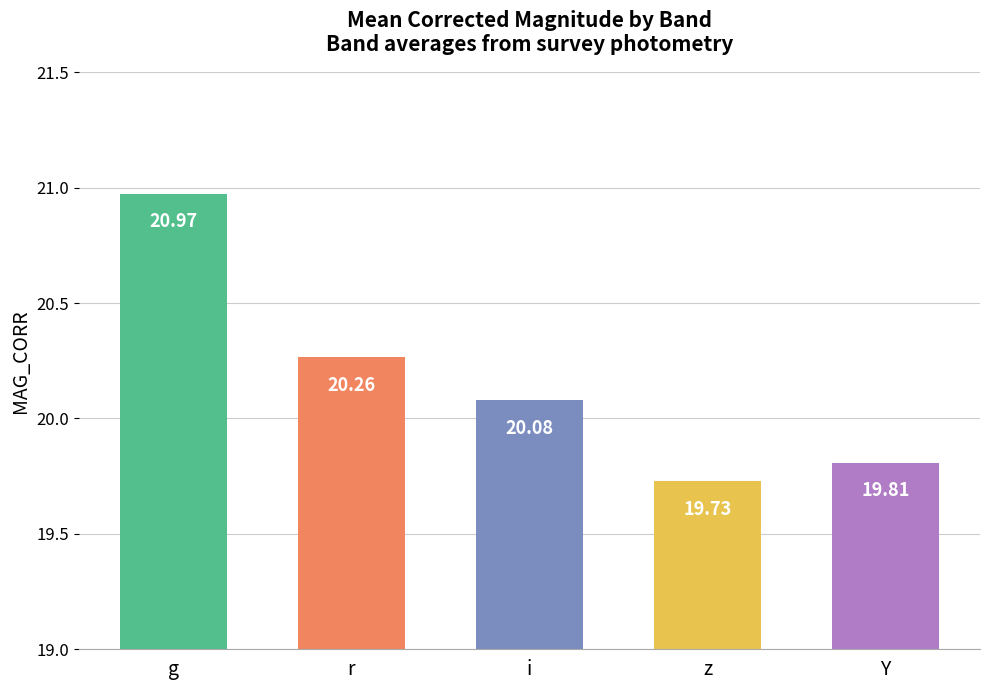

What is the change in value from z to Y?

+0.1